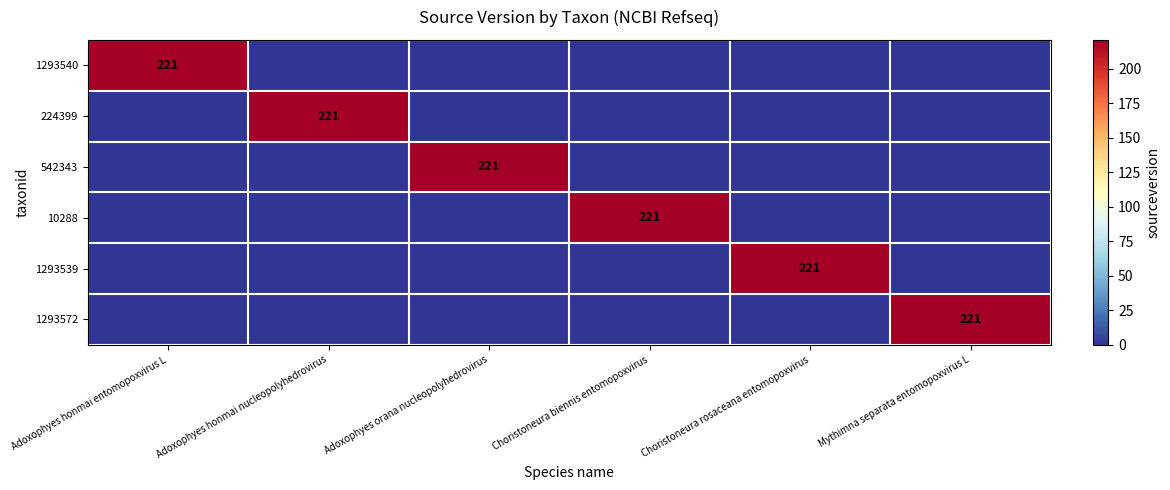

The 1293572 series shows 221 at Mythimna separata entomopoxvirus L. True or false?

True